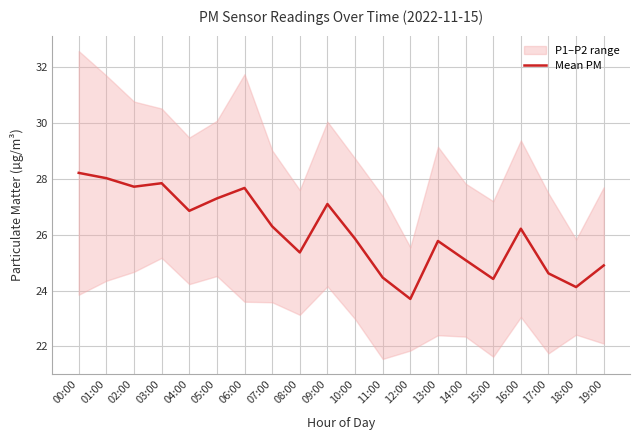

Reading left to right, transcribe all the data shown in this chart.

00:00=28.2	01:00=28.0	02:00=27.7	03:00=27.8	04:00=26.9	05:00=27.3	06:00=27.7	07:00=26.3	08:00=25.4	09:00=27.1	10:00=25.9	11:00=24.5	12:00=23.7	13:00=25.8	14:00=25.1	15:00=24.4	16:00=26.2	17:00=24.6	18:00=24.1	19:00=24.9